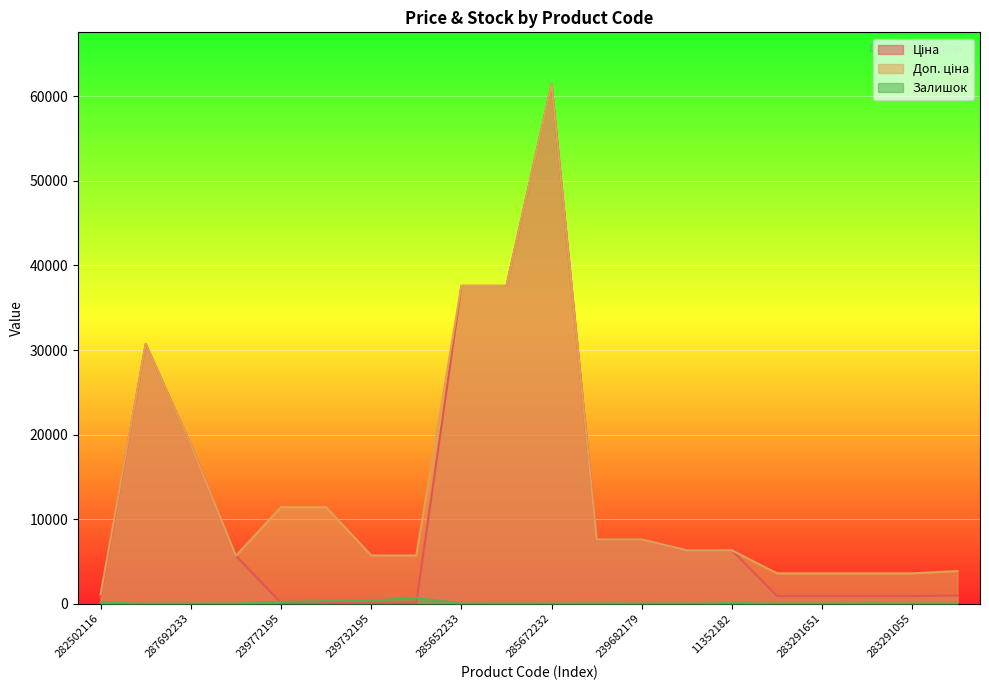

What is the label of the 16th point from the right?

239772195